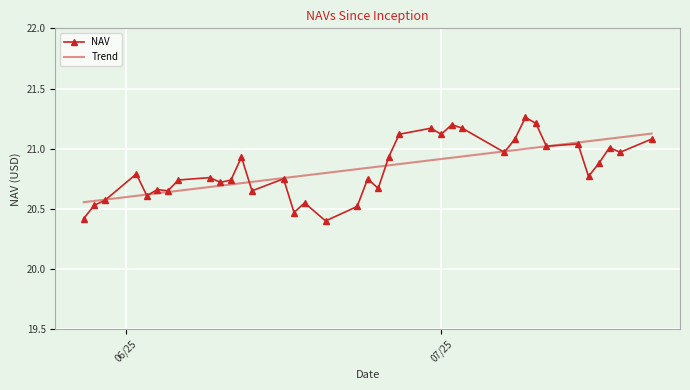

List the series in order of their peak value, lowest first.

Trend, NAV